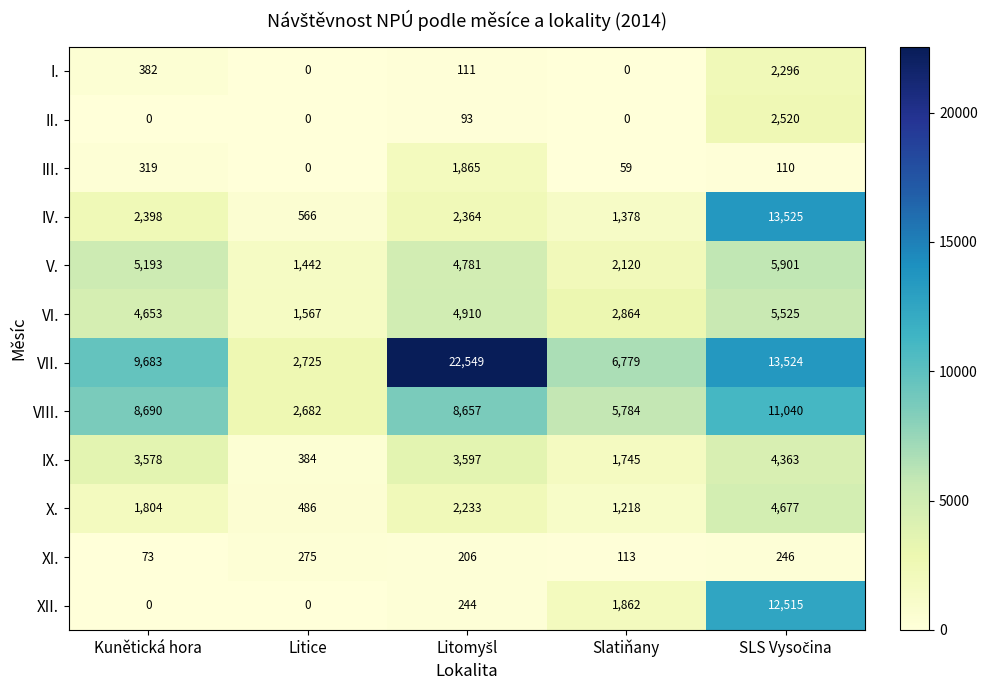

Which series has the widest spread of values?

VII.